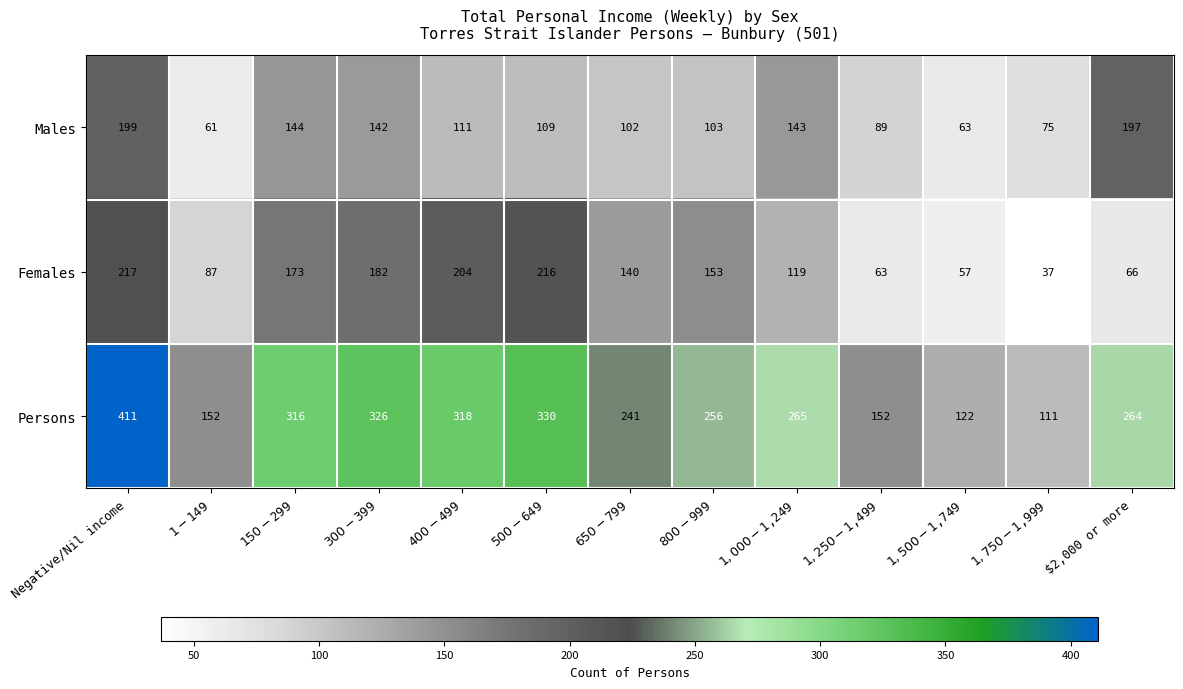

How many values in the Persons series are below 264?

6